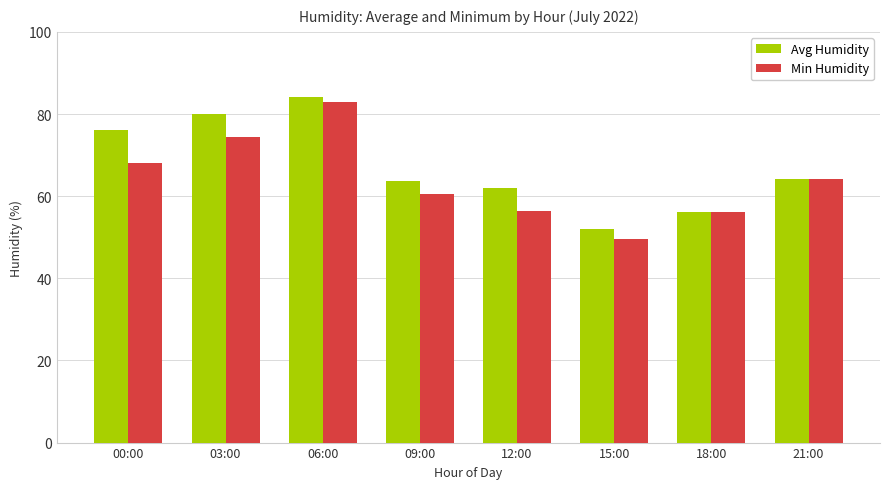

Are the bars horizontal?

No